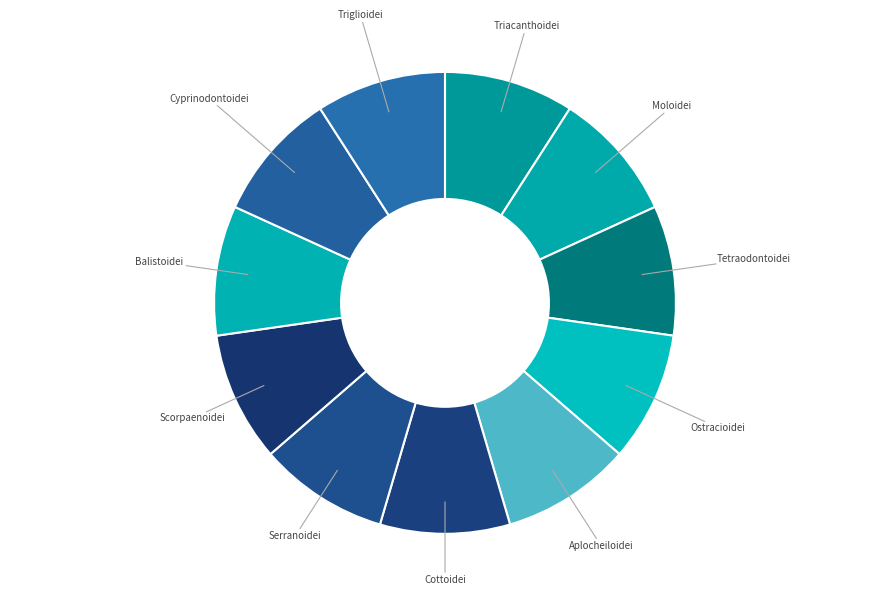

Approximately how many times larger is the value at Tetraodontoidei compared to Cyprinodontoidei?

1.0